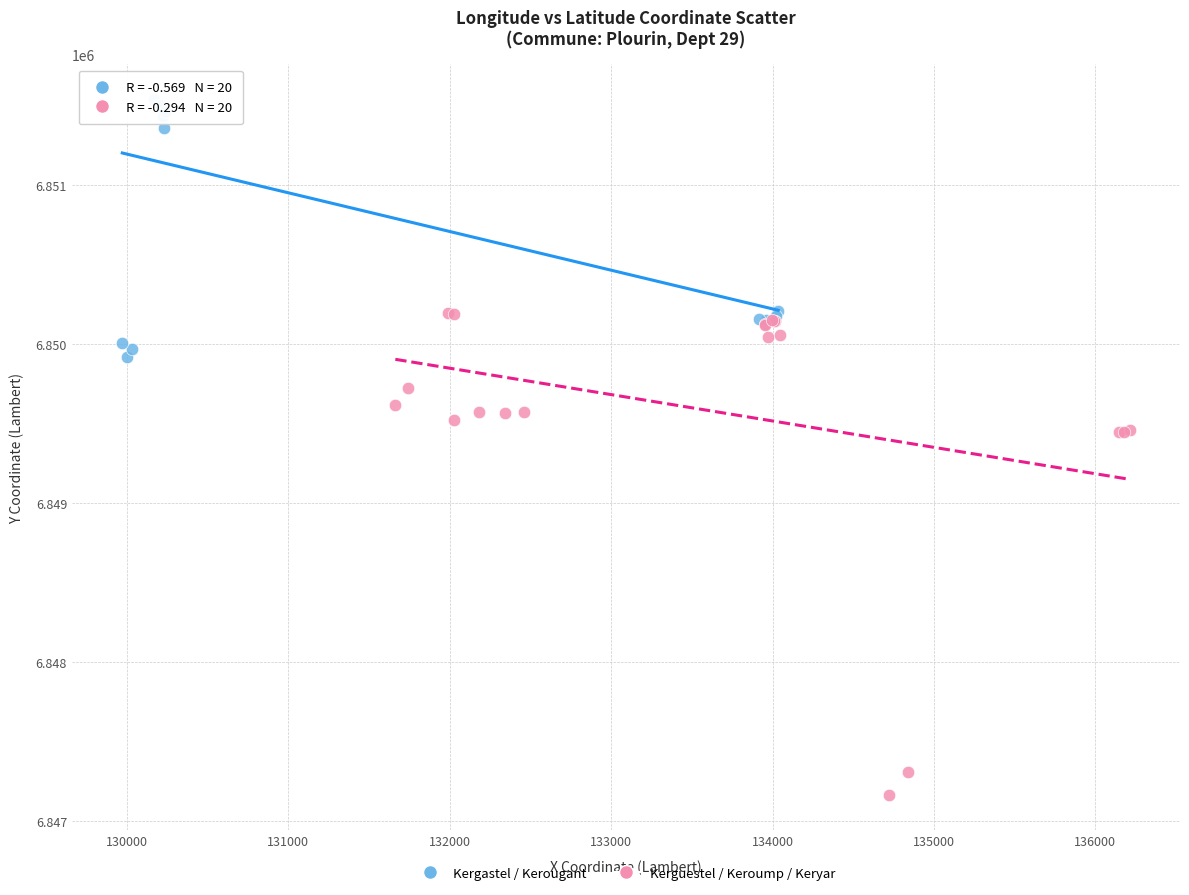

Which series has the widest spread of Y values?

Kerguestel / Keroump / Keryar